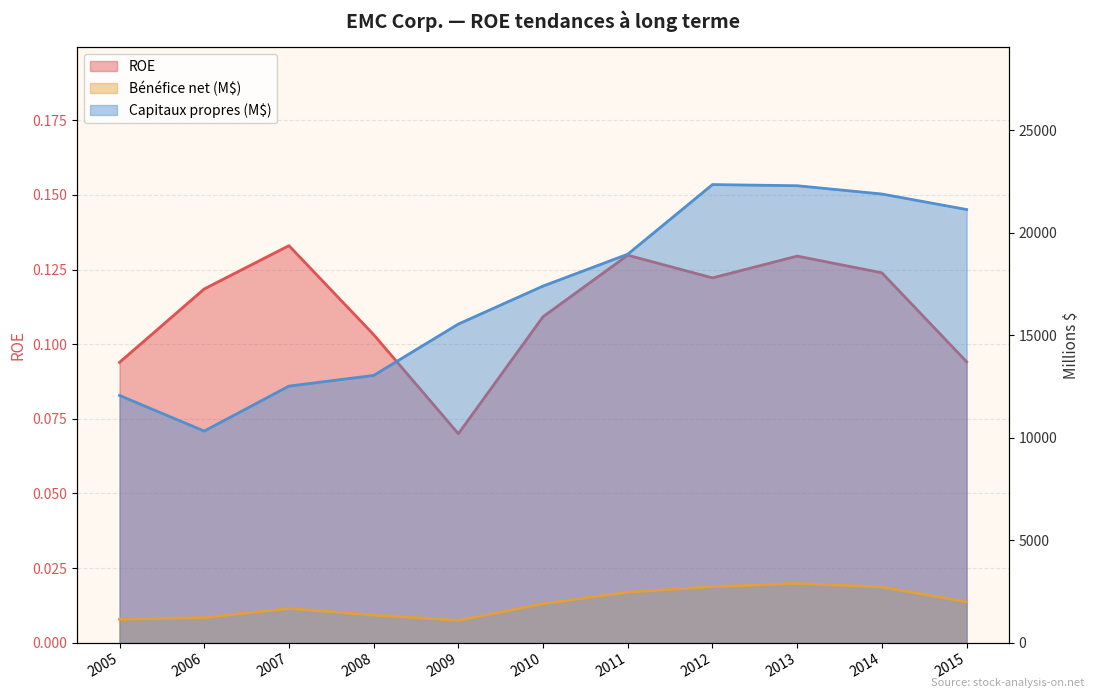

Which series has the largest total across all categories?

Capitaux propres (M$)